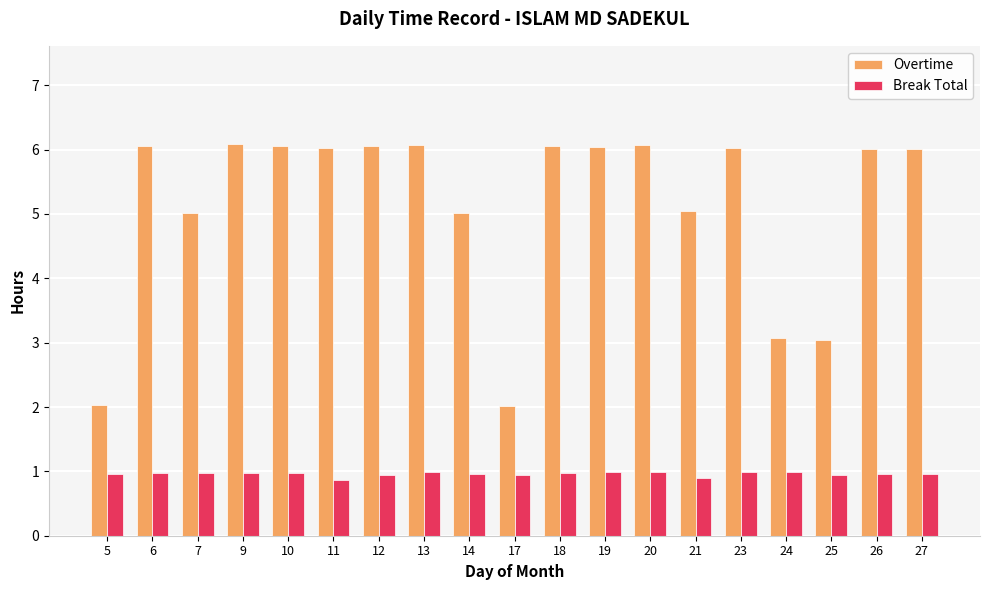

Is the value of Break Total at 6 greater than the value of Overtime at 13?

No